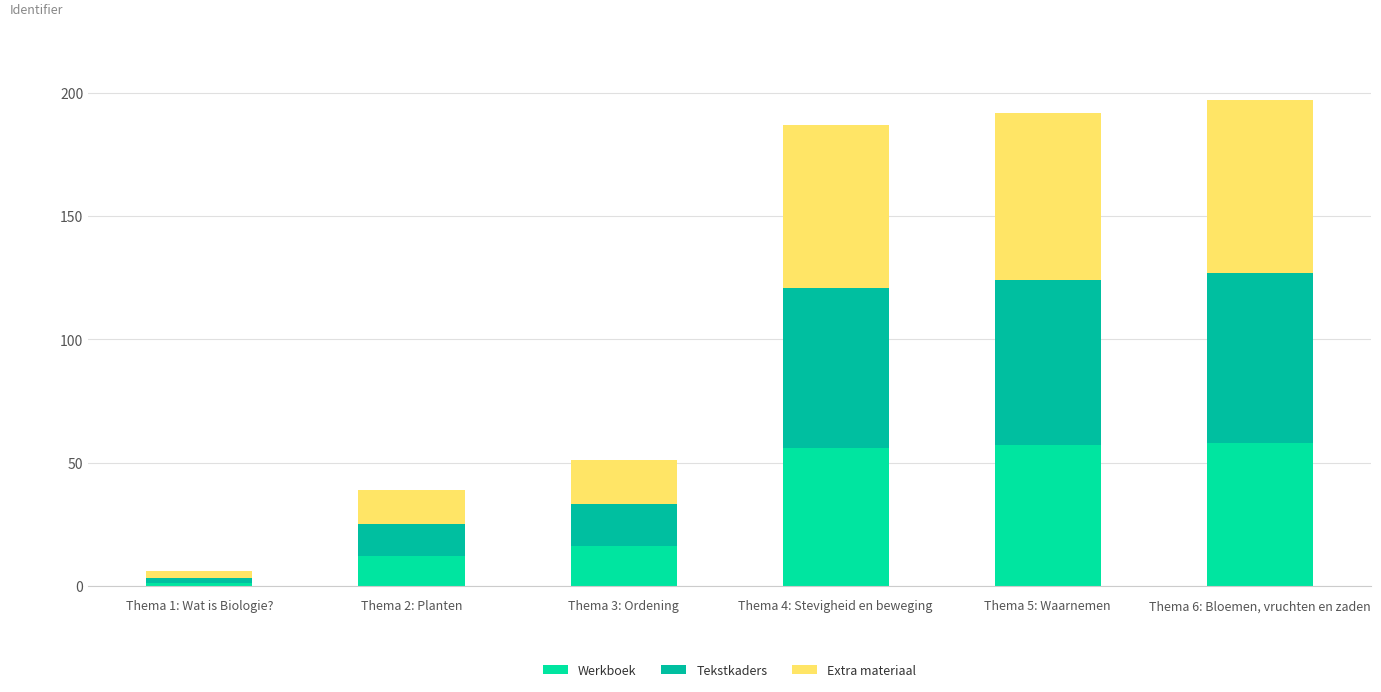

What is the difference between the maximum and minimum values in the Extra materiaal series?

67